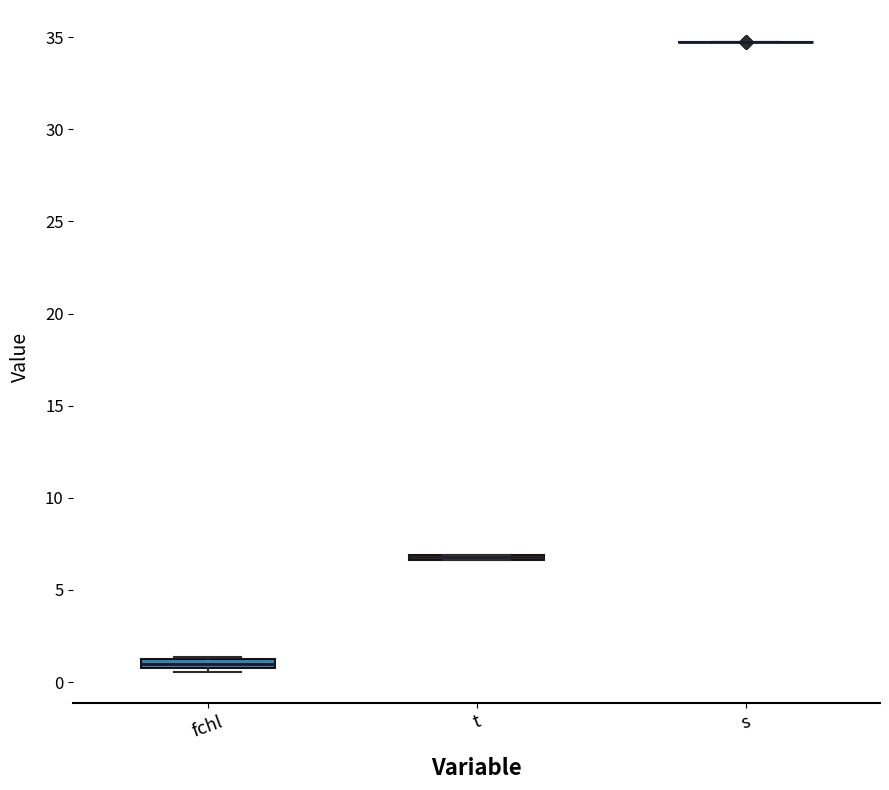

Where is the lower edge of the box for t on the y-axis? The values are not printed on the chart, so give them approximately, as read against the axis.

6.5